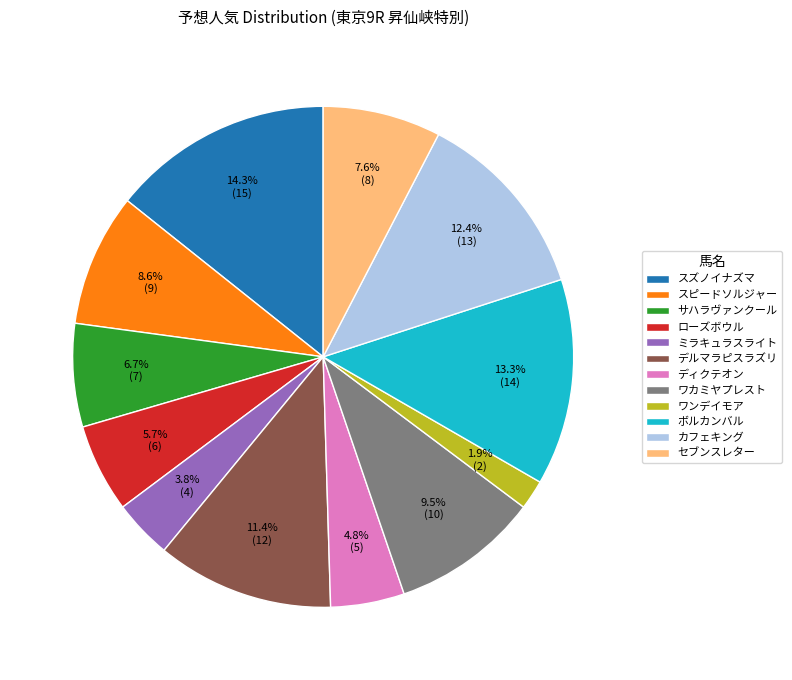

Count the number of slices in the pie.

12